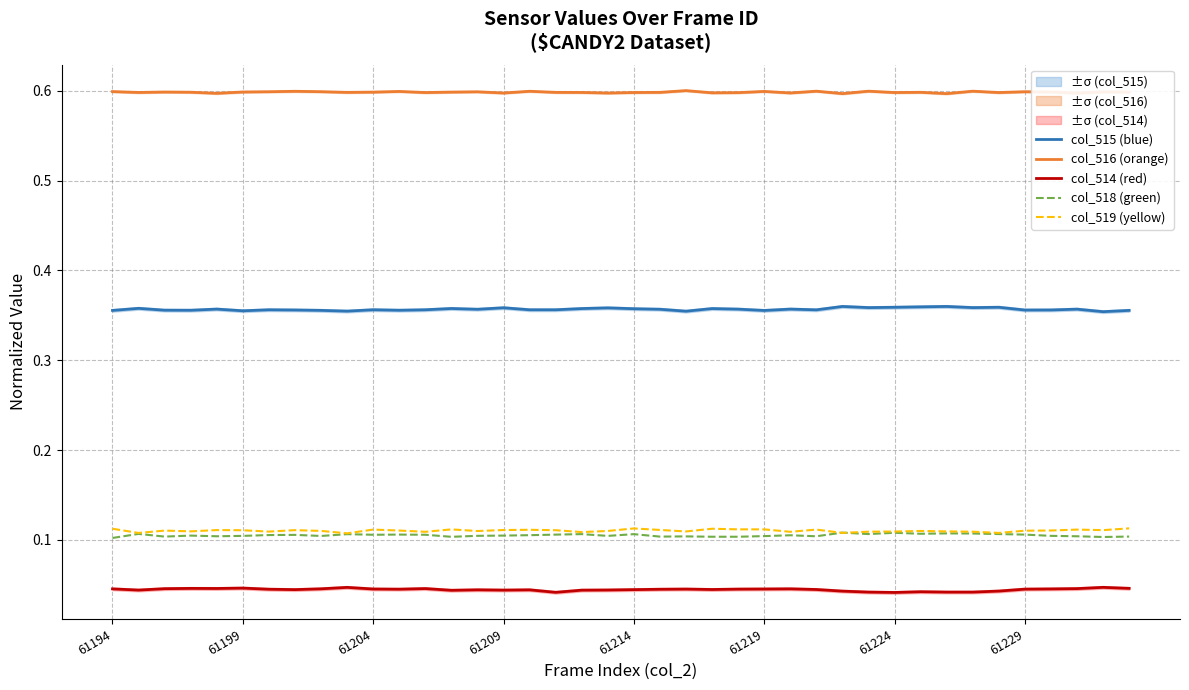

How many lines are shown in the chart?

5